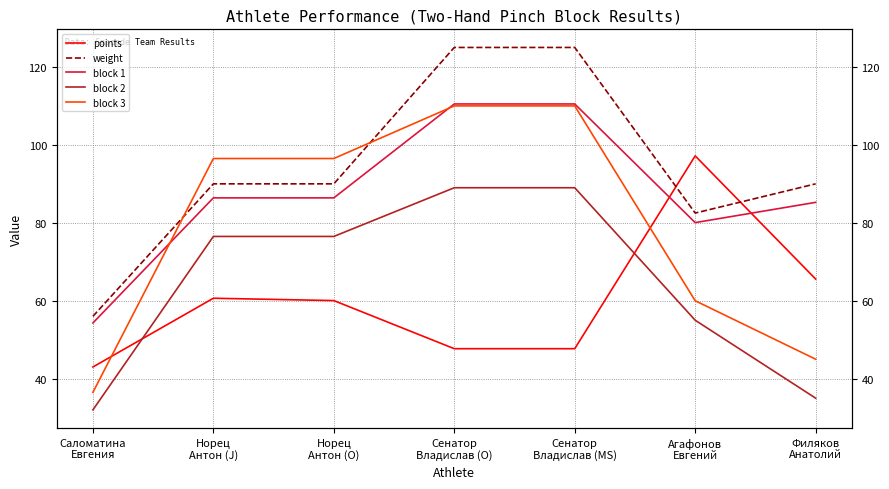

What is the label of the 1st point from the left?

Саломатина
Евгения